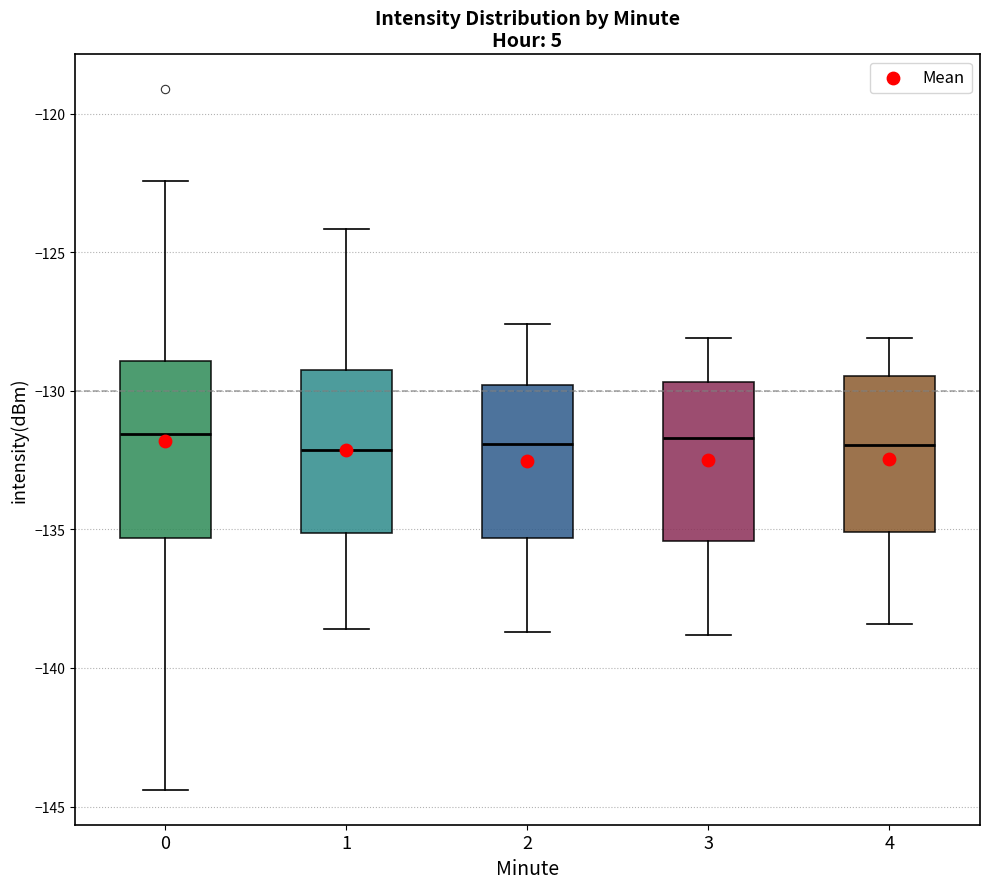

Where does the median line of the box at x = 0 sit on the y-axis? The values are not printed on the chart, so give them approximately, as read against the axis.

-131.5